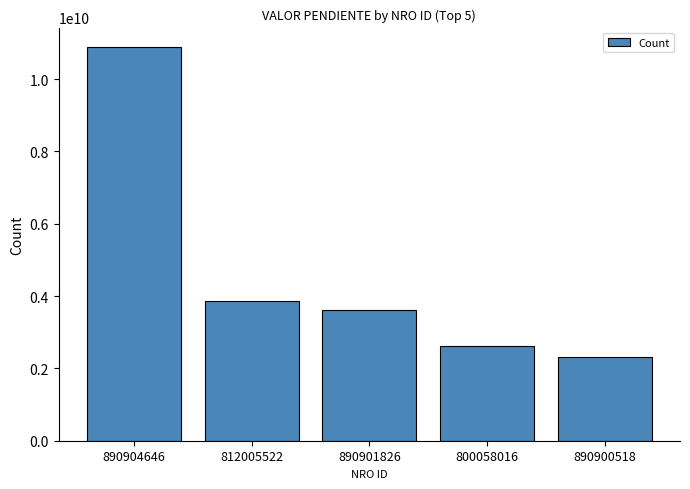

What is the maximum value shown in the chart?

10878370350